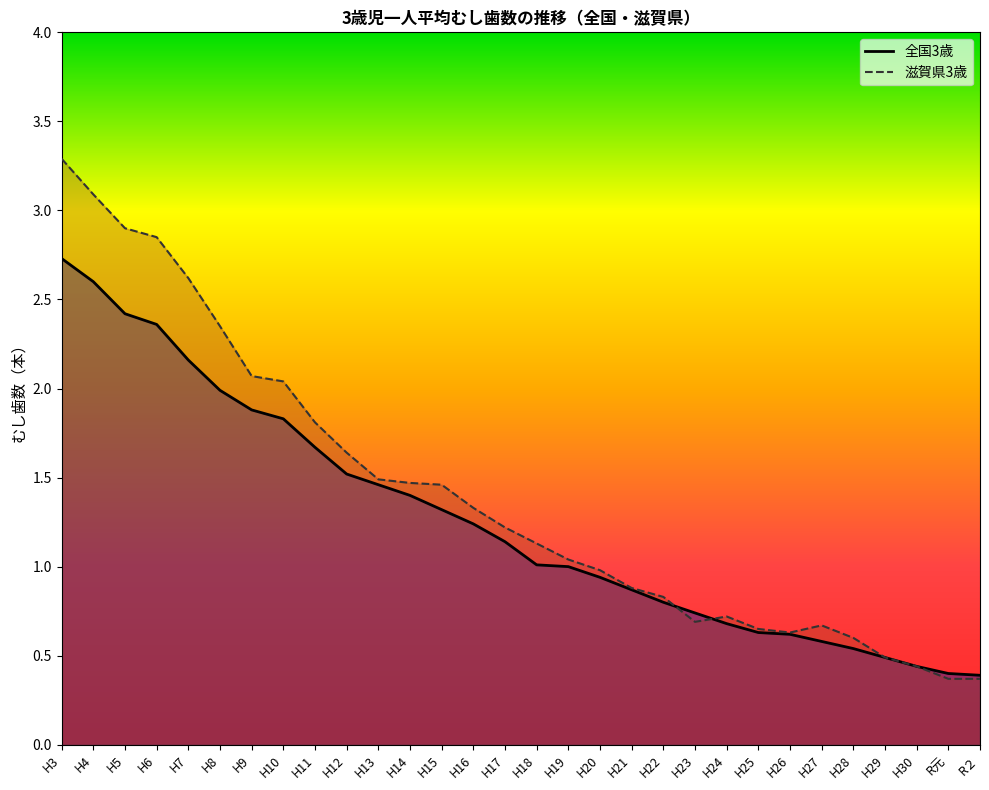

Is the value of 滋賀県3歳 at H5 greater than the value of 全国3歳 at H20?

Yes